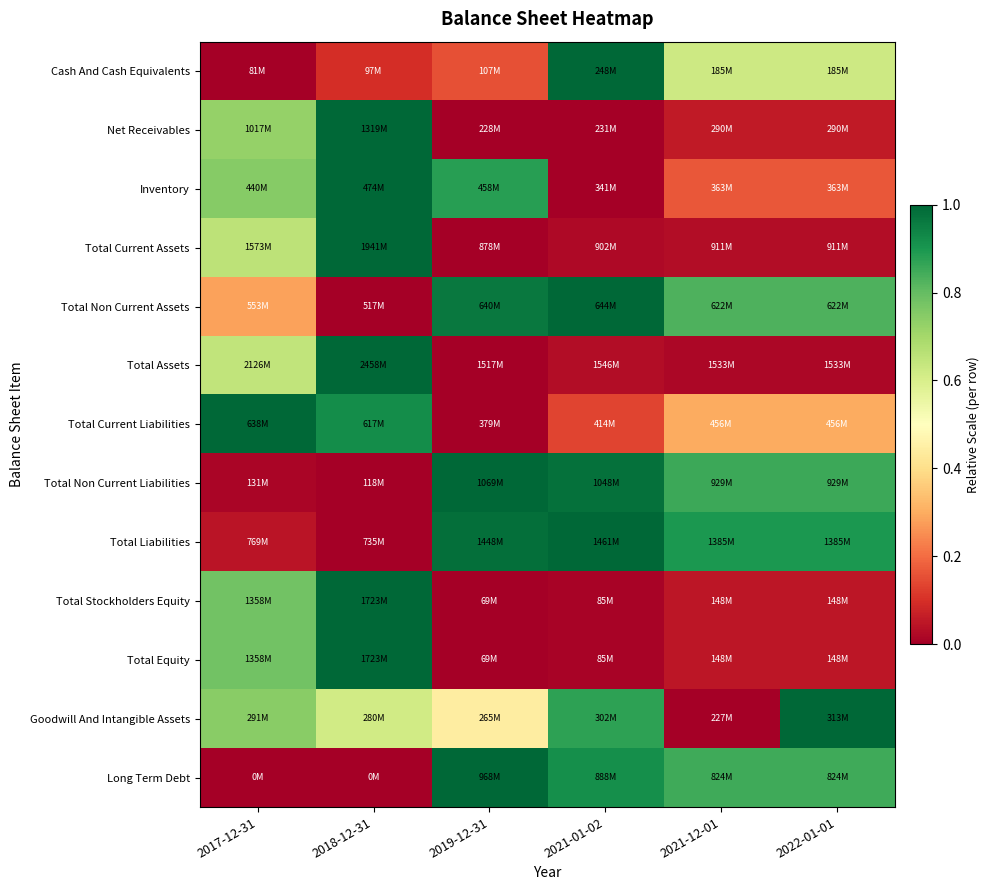

Which category has the lowest value across all series?

2017-12-31